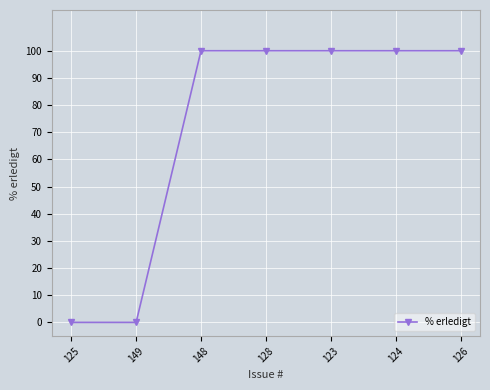

What is the average value?

71